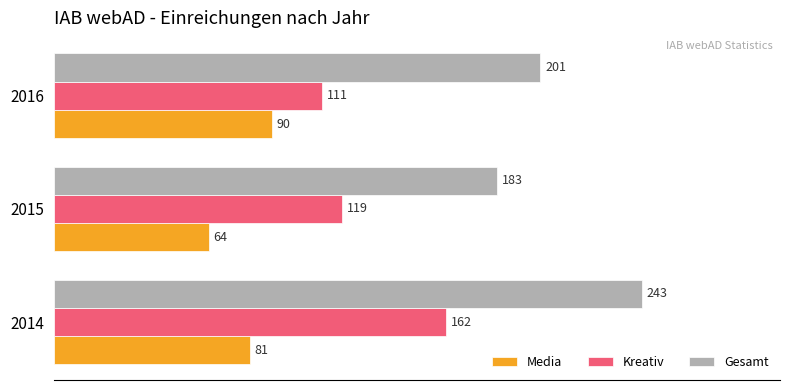

What is the lowest value of the Gesamt series?

183